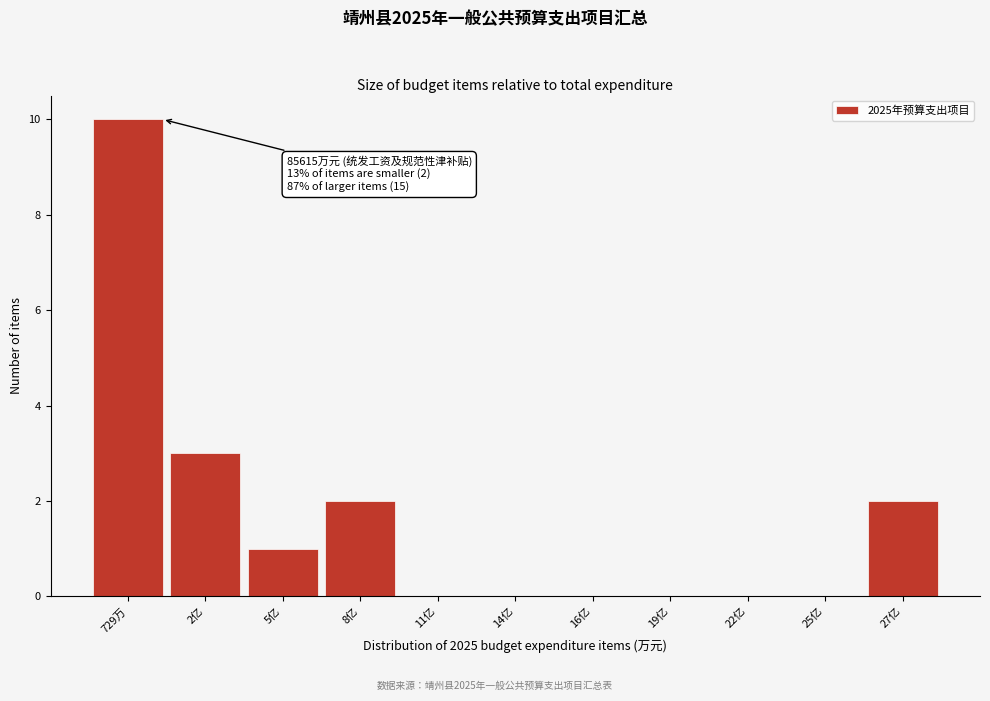

Reading right to left, what are all the values shown in this chart?

27亿=2	25亿=0	22亿=0	19亿=0	16亿=0	14亿=0	11亿=0	8亿=2	5亿=1	2亿=3	729万=10